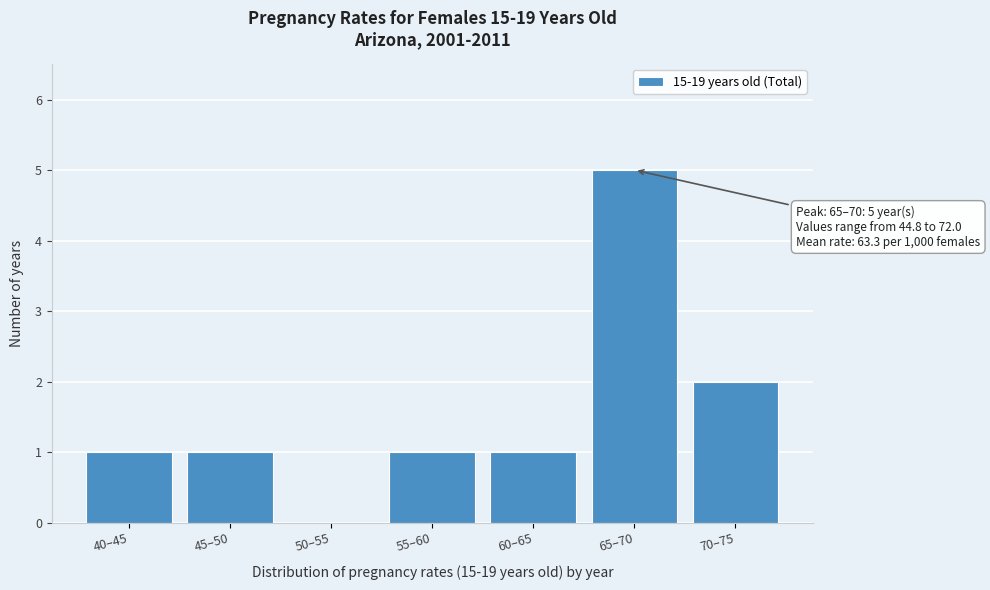

Reading left to right, extract all data points from this chart.

40–45=1	45–50=1	50–55=0	55–60=1	60–65=1	65–70=5	70–75=2